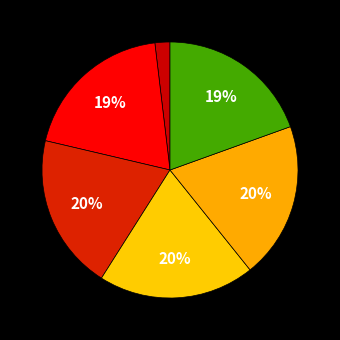

How many segments does this pie chart have?

6